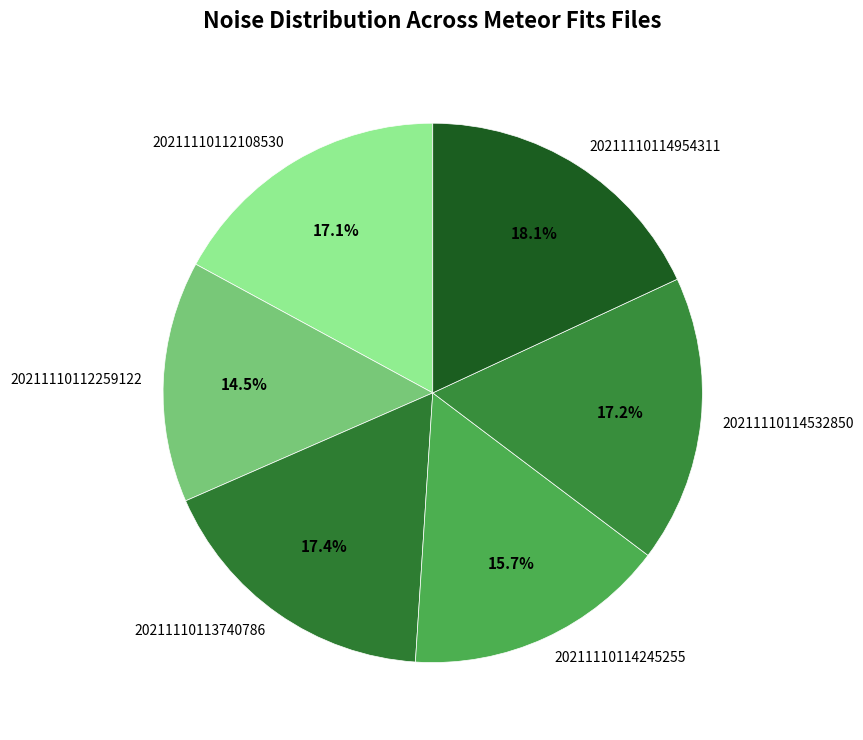

Is there a majority slice in this chart?

No